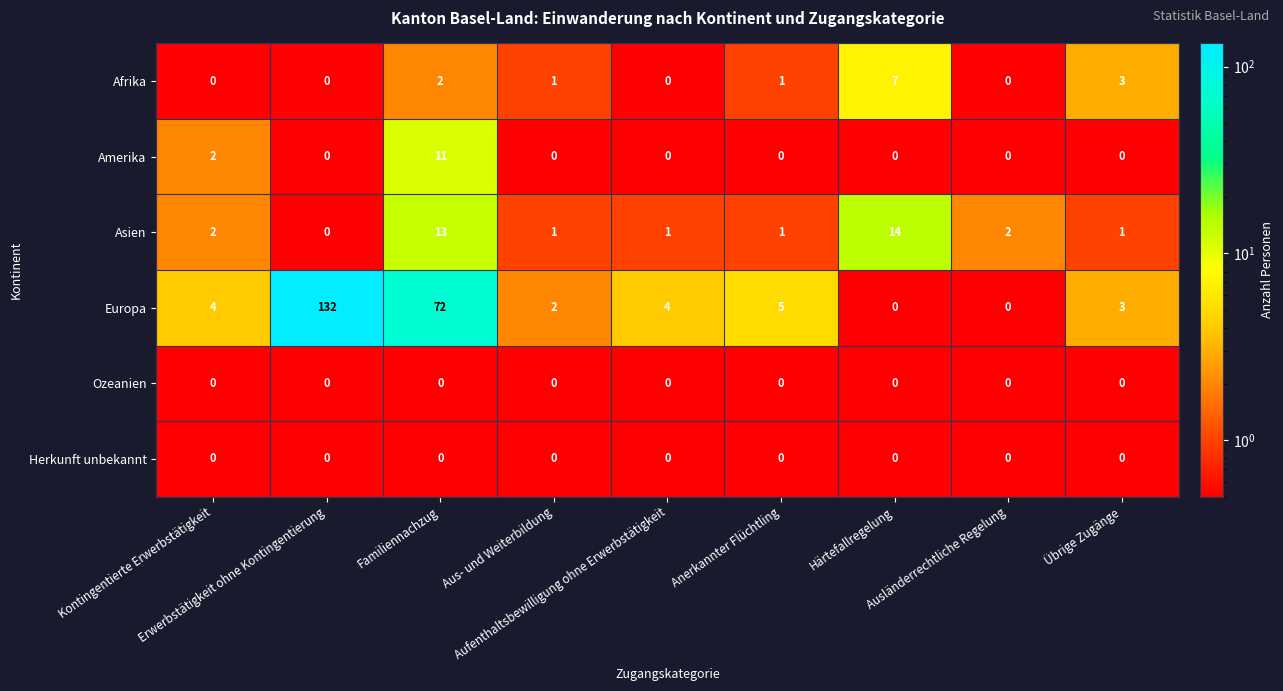

What is the difference between the maximum and minimum values in the Afrika series?

7